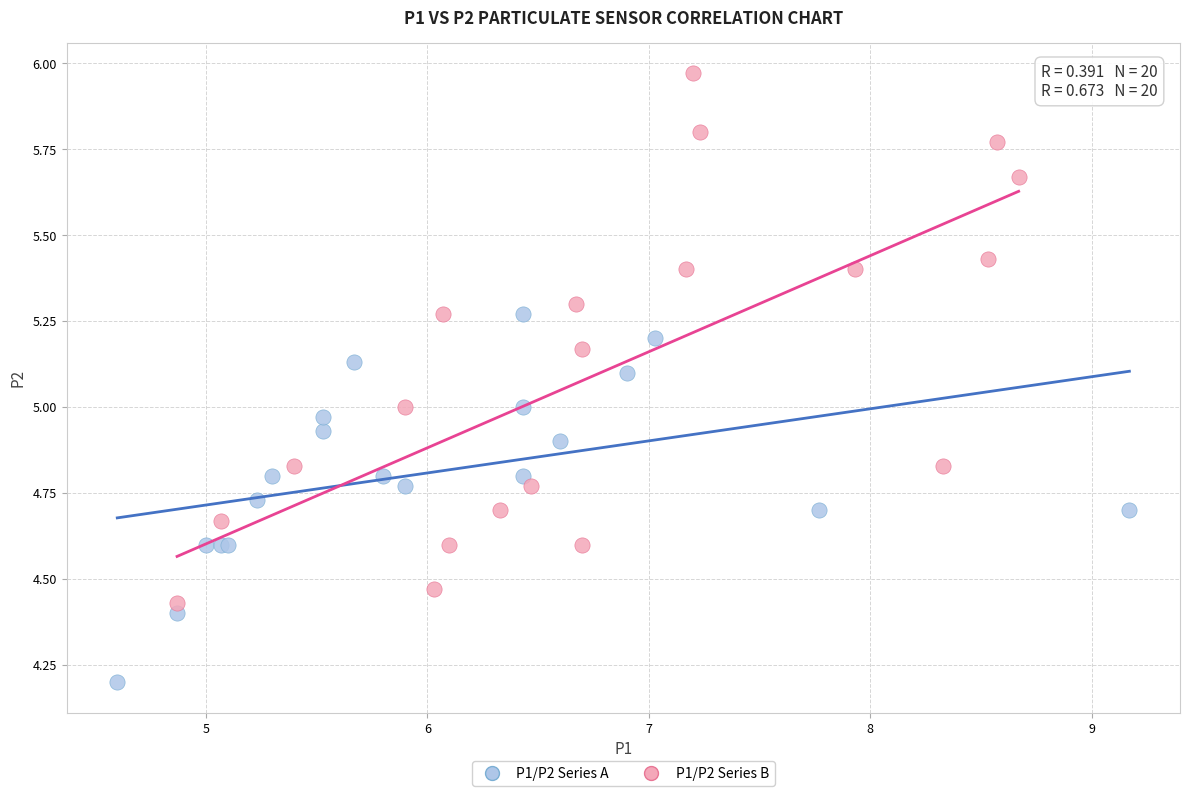

Which series reaches the minimum Y coordinate?

P1/P2 Series A